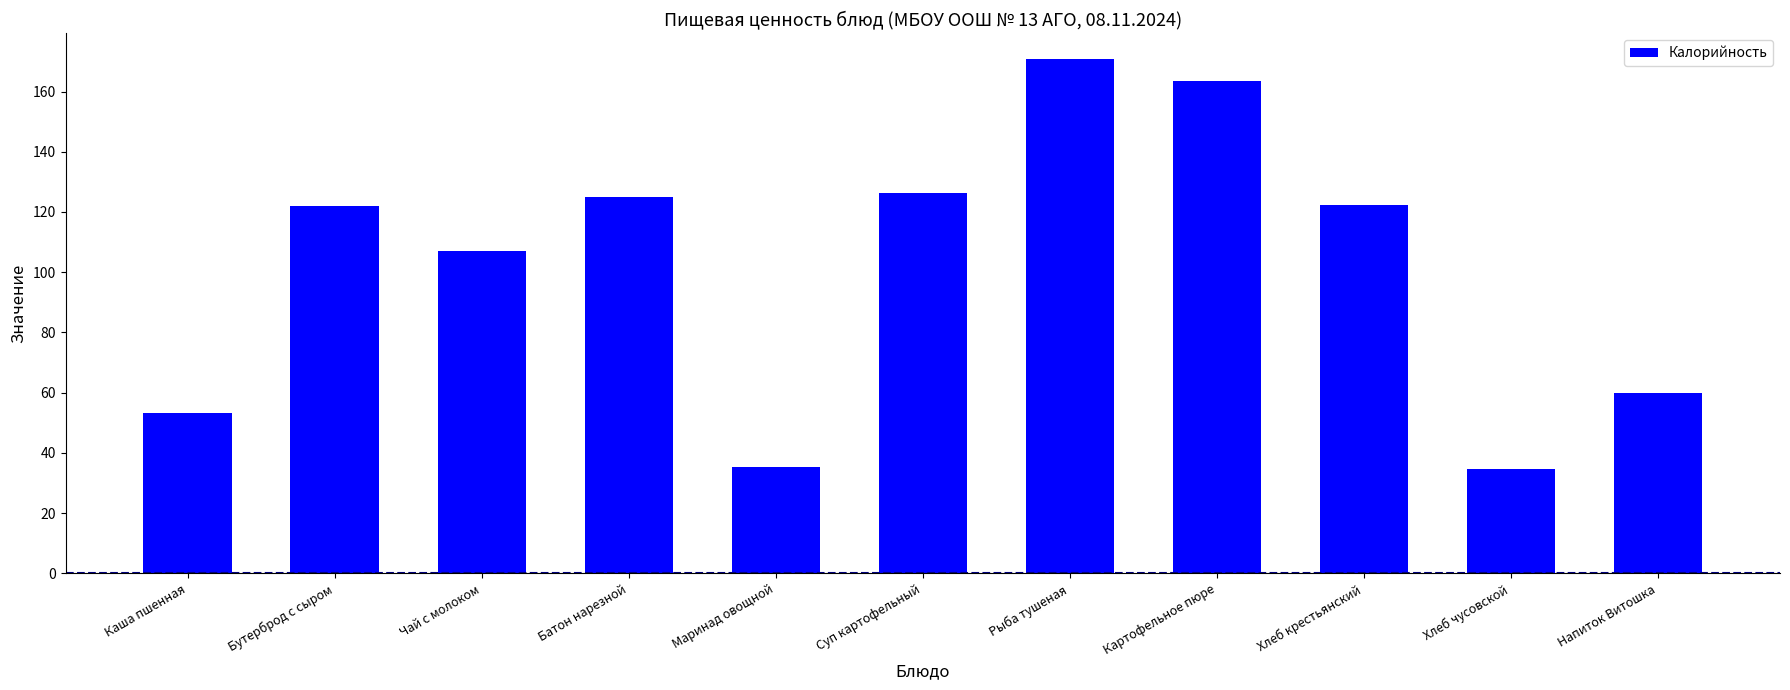

What is the label of the 8th bar from the right?

Батон нарезной